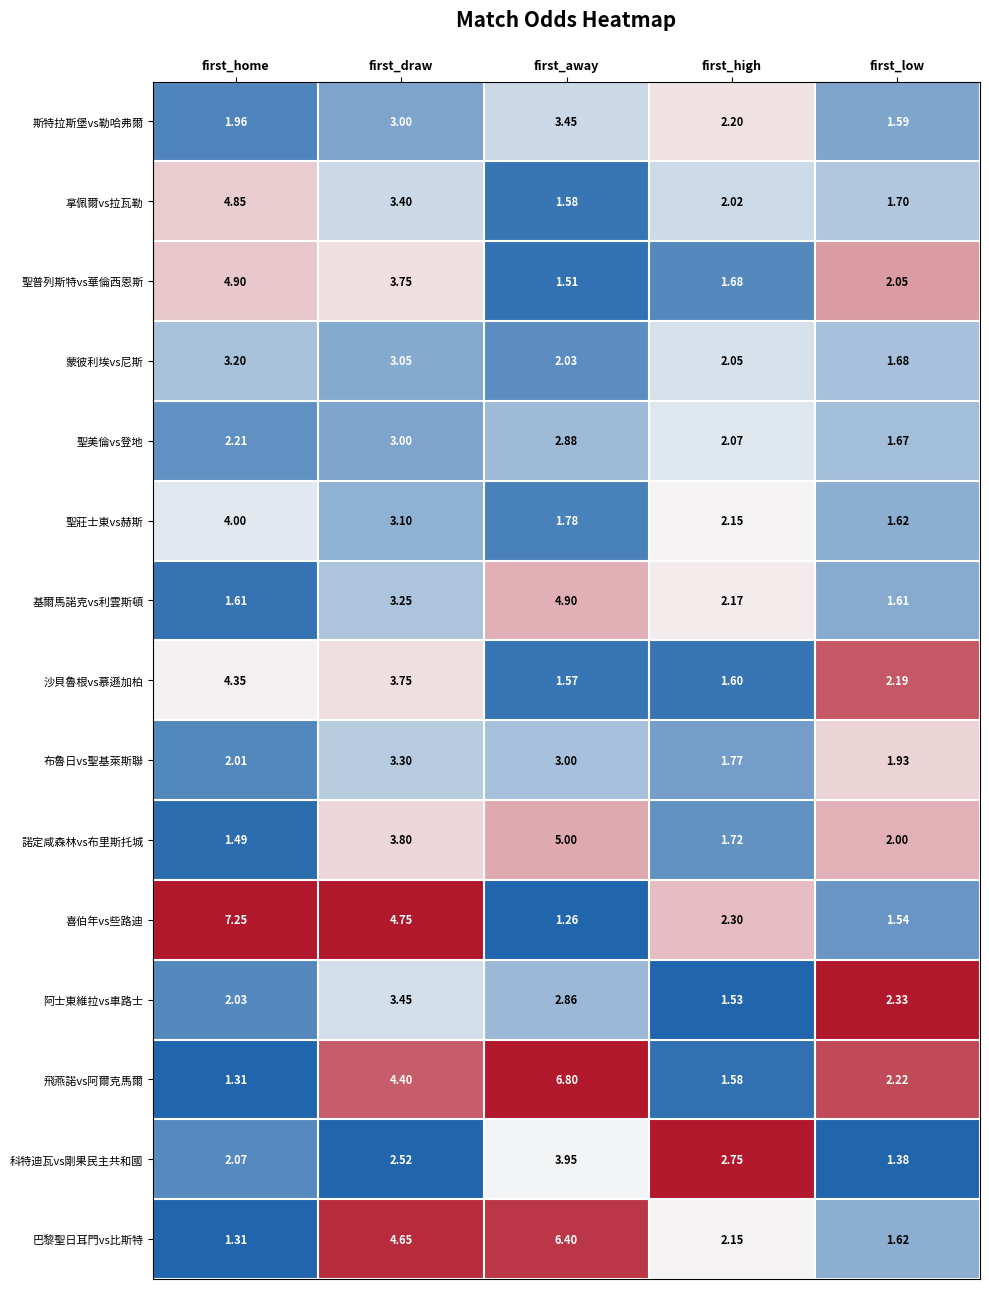

Which series has the largest total across all categories?

喜伯年vs些路迪